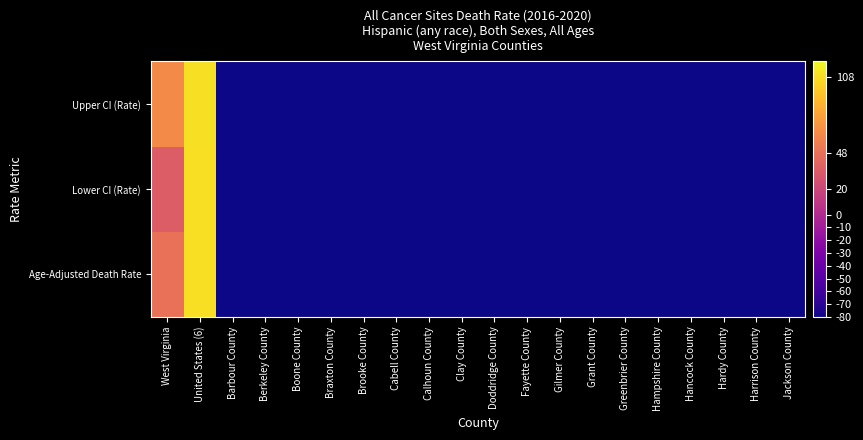

At Jackson County, list the series in order from smallest to largest.

Age-Adjusted Death Rate, Lower CI (Rate), Upper CI (Rate)